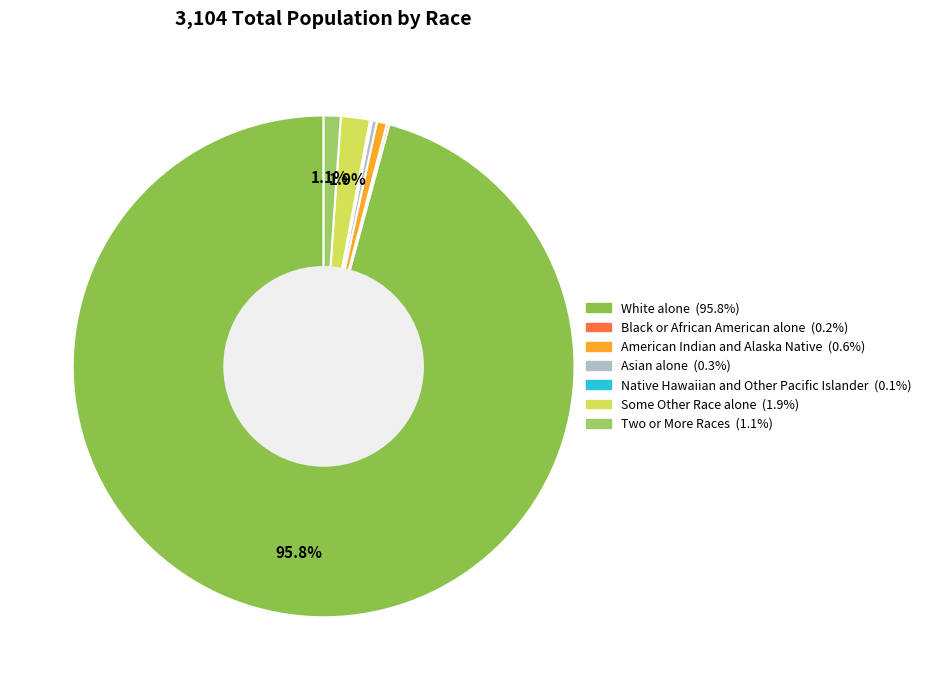

Which category accounts for the majority?

White alone